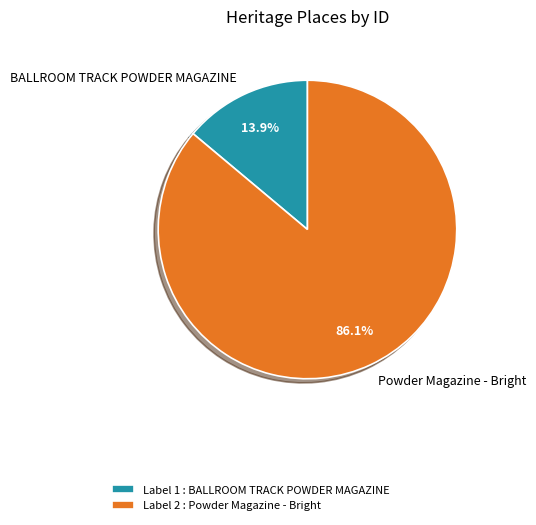

Is the sum of Powder Magazine - Bright and BALLROOM TRACK POWDER MAGAZINE greater than half?

Yes